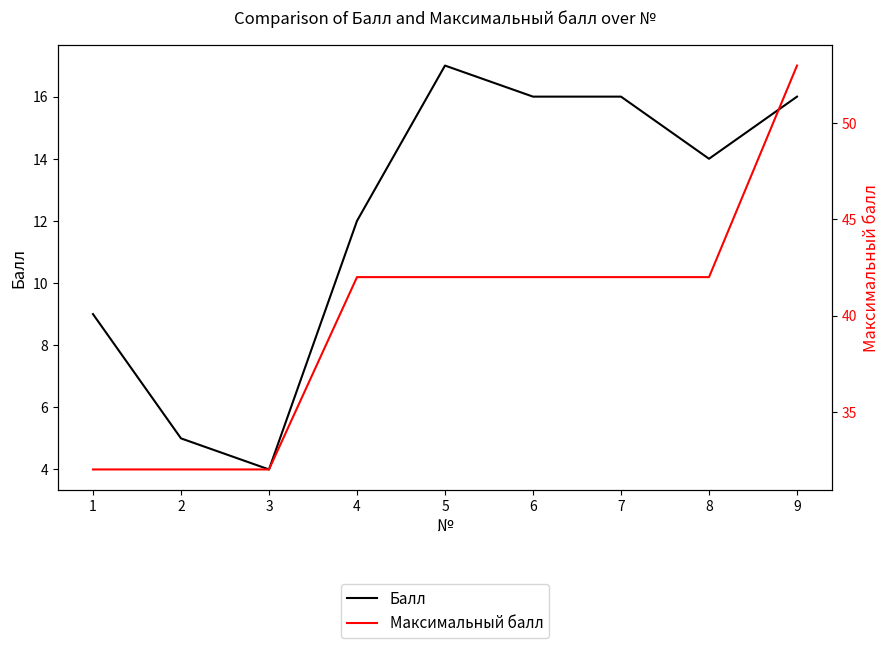

Where is Балл nearest to the value 10?

1